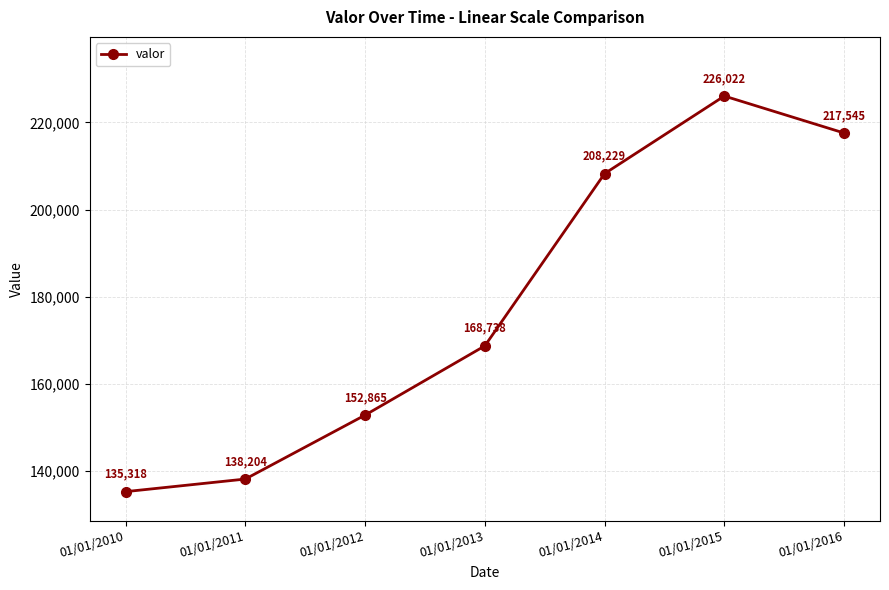

Count the number of data series in this chart.

1